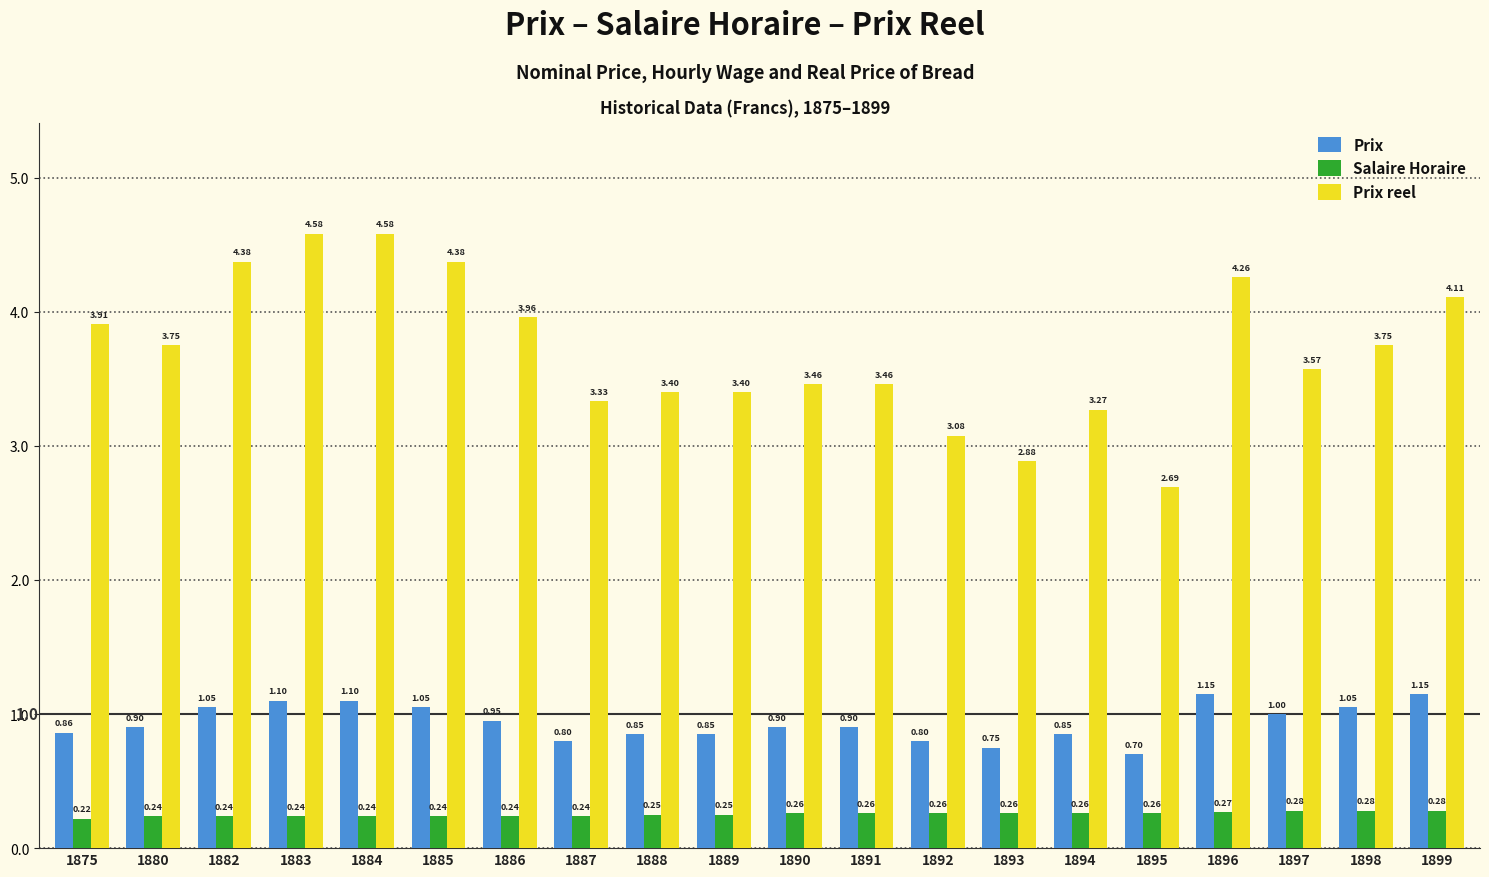

Which series has the largest total across all categories?

Prix reel